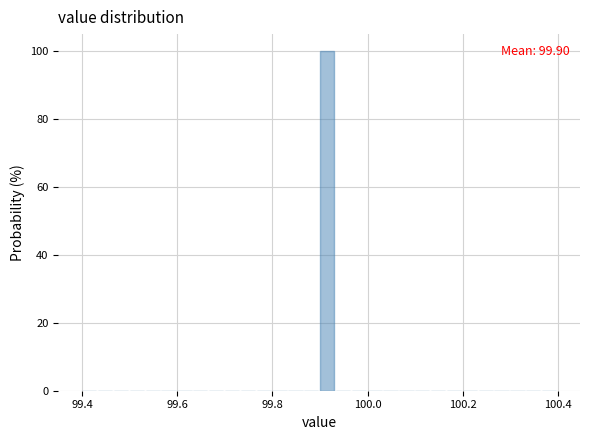

Around what value on the x-axis is the tallest bar? Give the approximate position of its centre, as read against the axis.

99.92